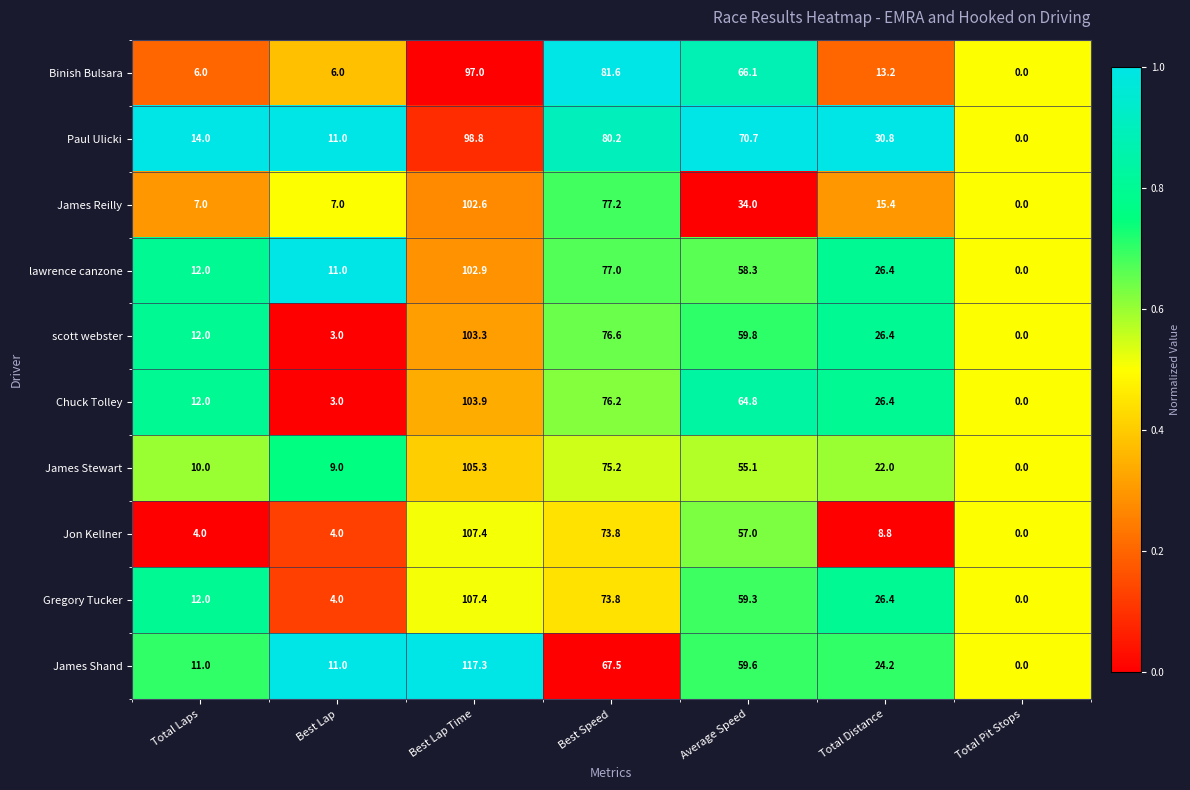

What is the difference between the second highest and minimum values in the James Shand series?

67.5